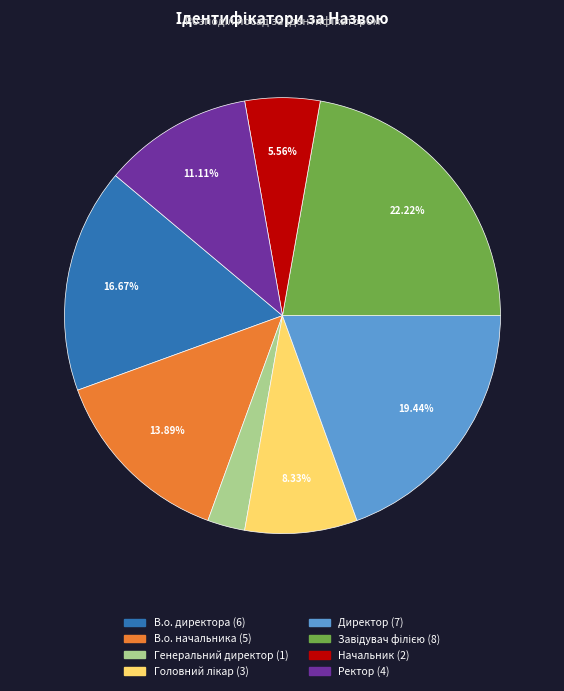

To the nearest percent, what is the difference between the Ректор and Генеральний директор slice percentages?

8%